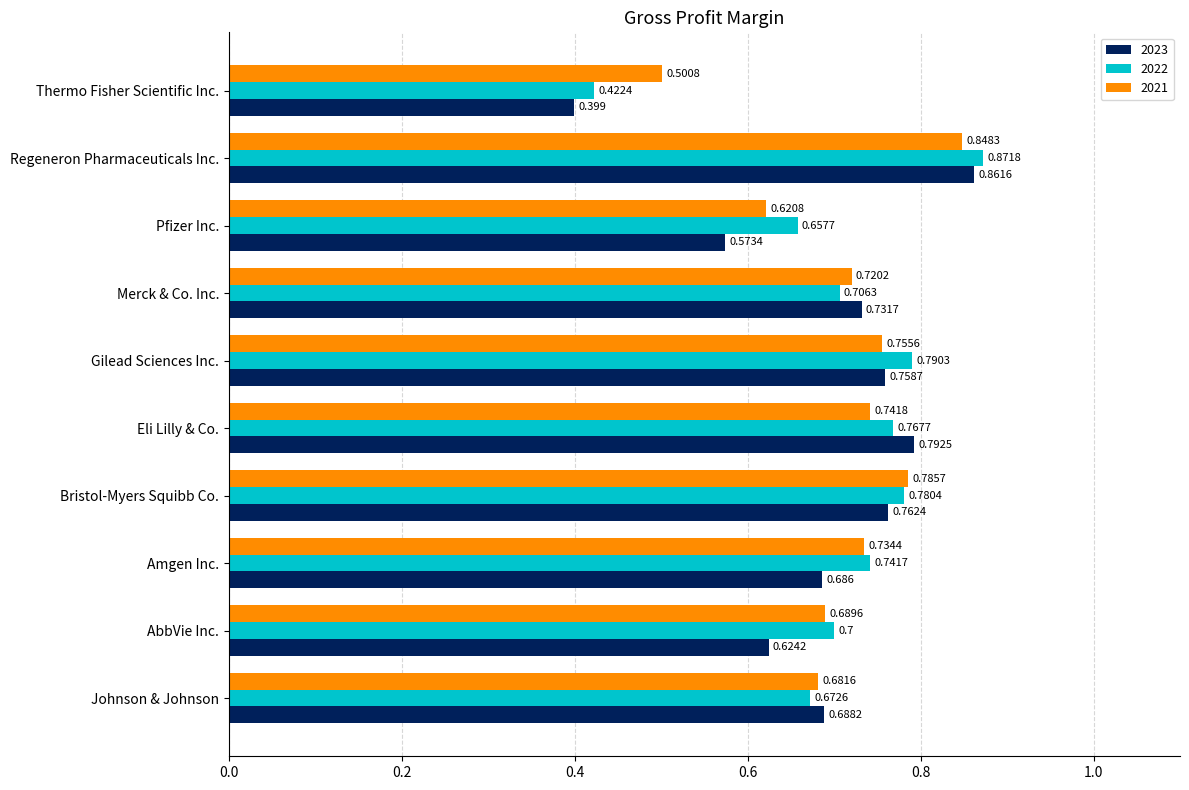

What is the approximate value of 2023 at Amgen Inc.?

0.7